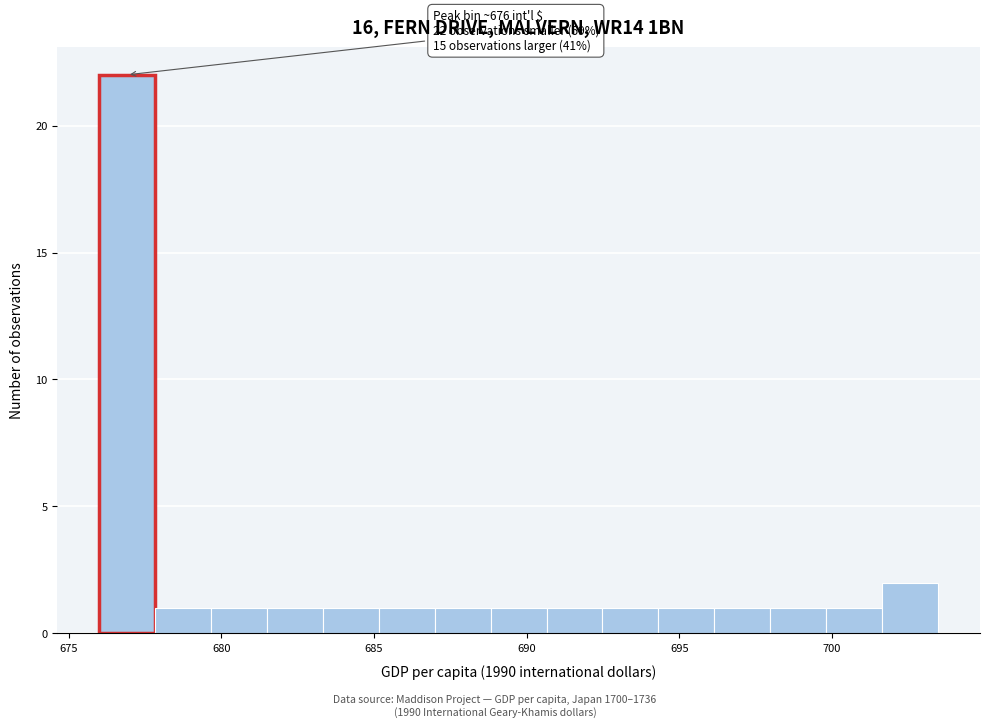

Around what value on the x-axis is the tallest bar? Give the approximate position of its centre, as read against the axis.

677.0